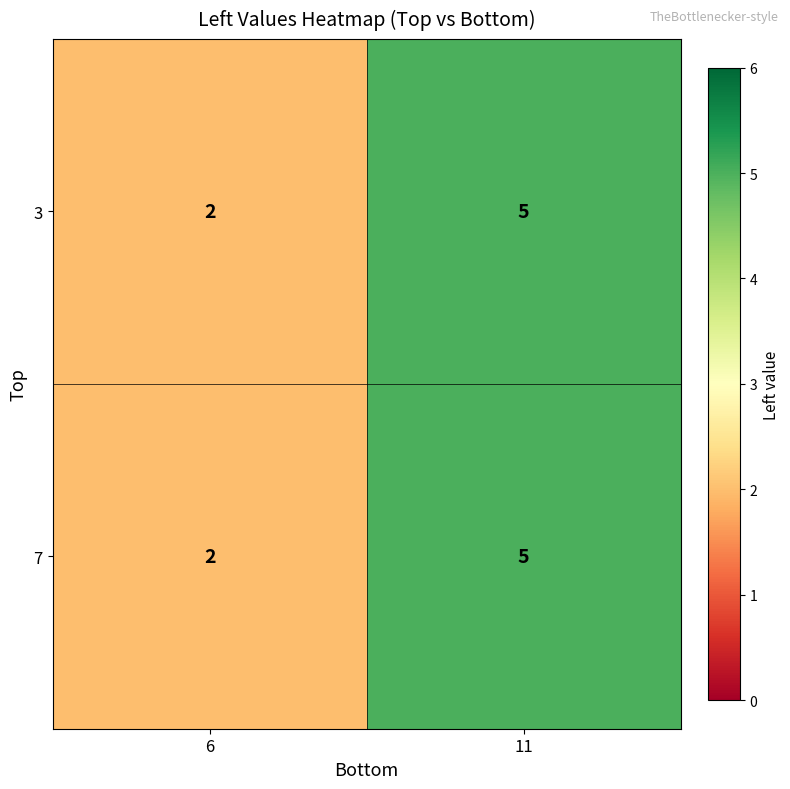

List the labels in order of 3 value, smallest first.

6, 11